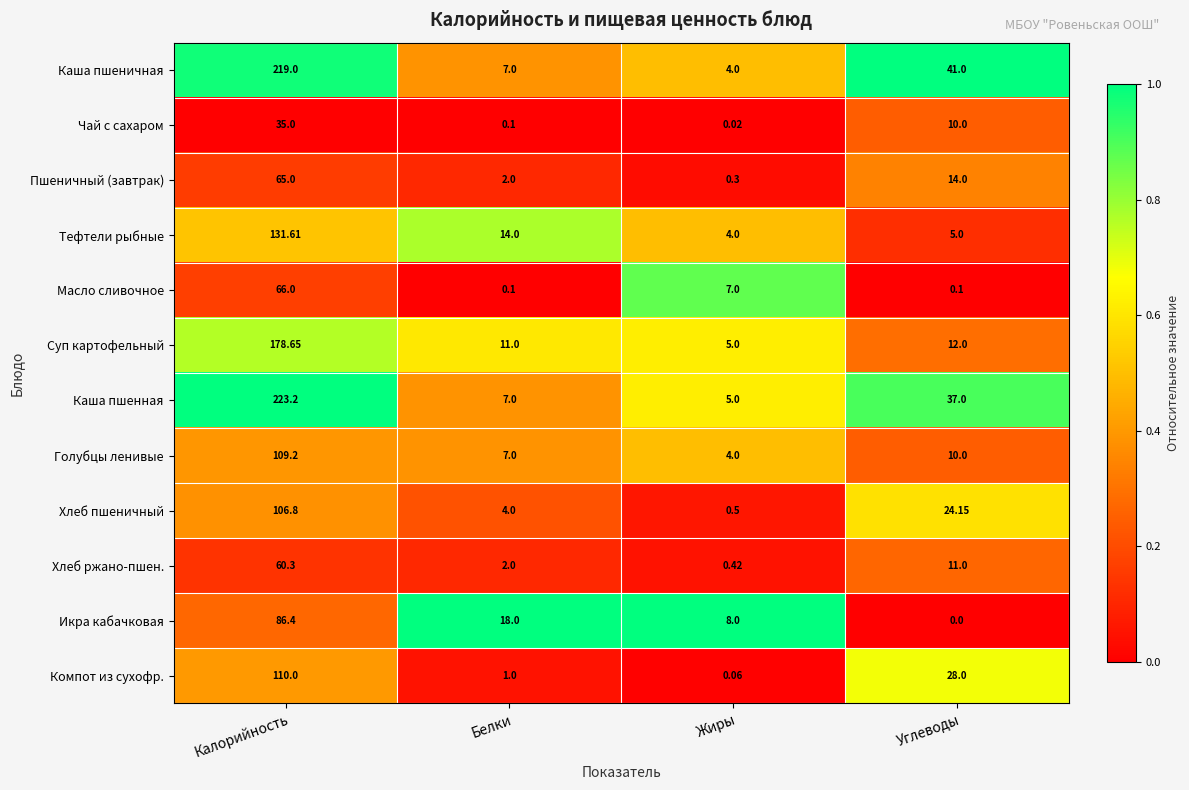

Where does the Компот из сухофр. series first go above 28?

Калорийность